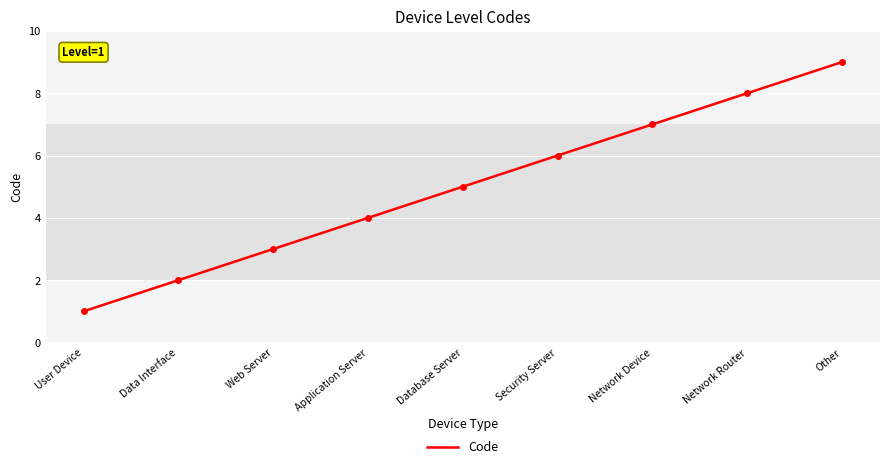

The chart shows a value of 5 at Database Server. True or false?

True